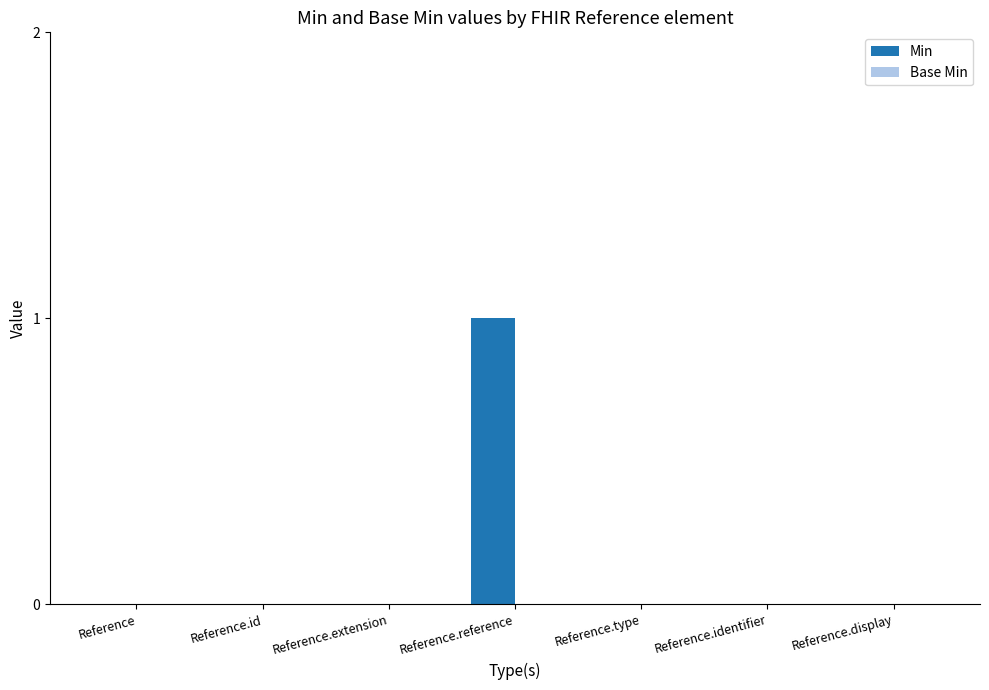

True or false: the data shows 0 at Reference.identifier.

True